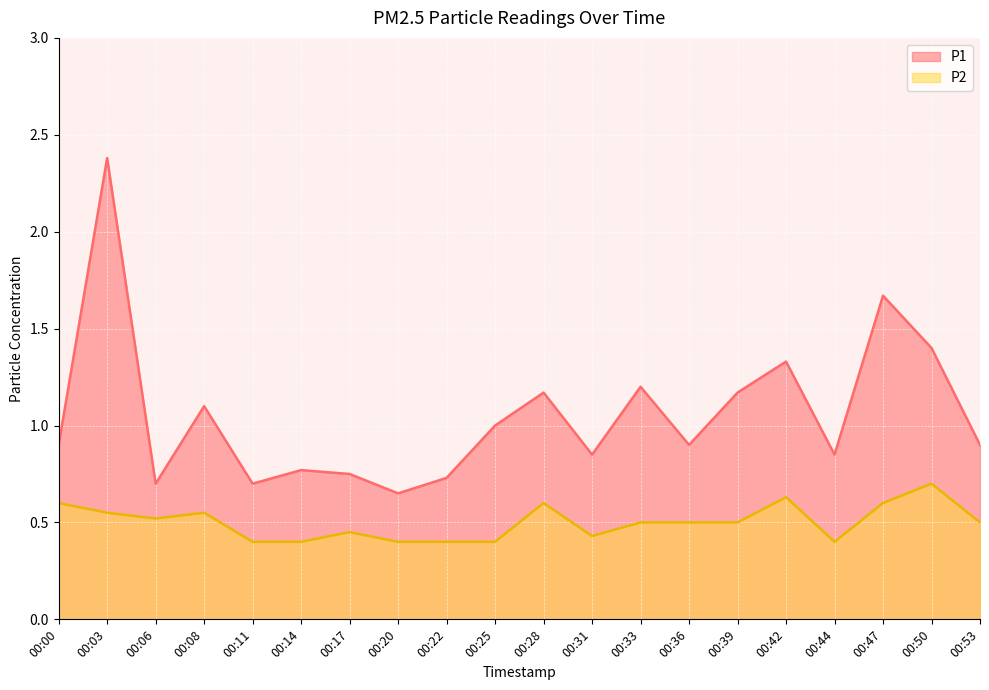

Is the value of P2 at 00:33 greater than the value of P1 at 00:42?

No